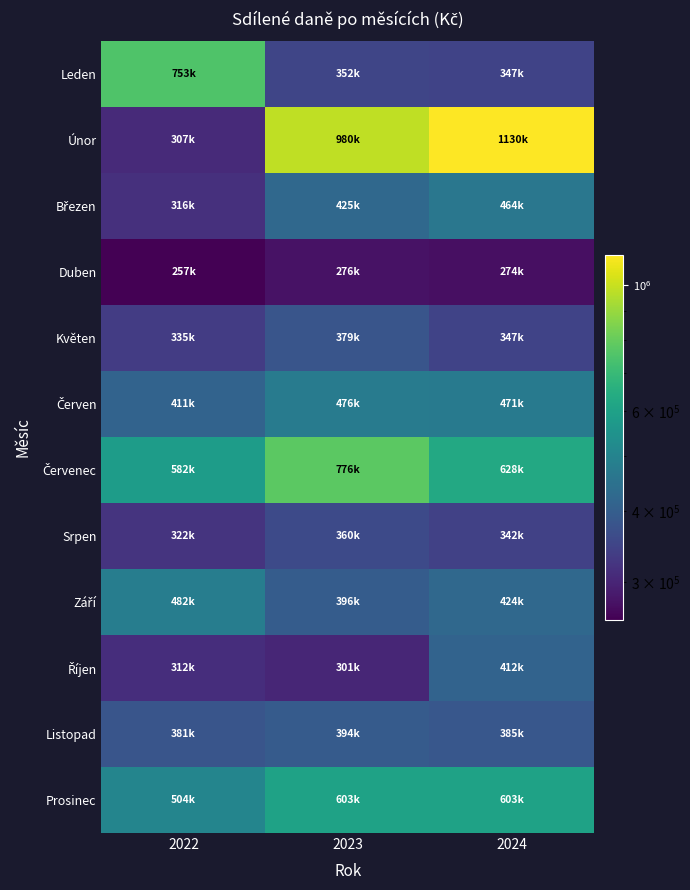

List the series in order of their peak value, highest first.

Únor, Červenec, Leden, Prosinec, Září, Červen, Březen, Říjen, Listopad, Květen, Srpen, Duben